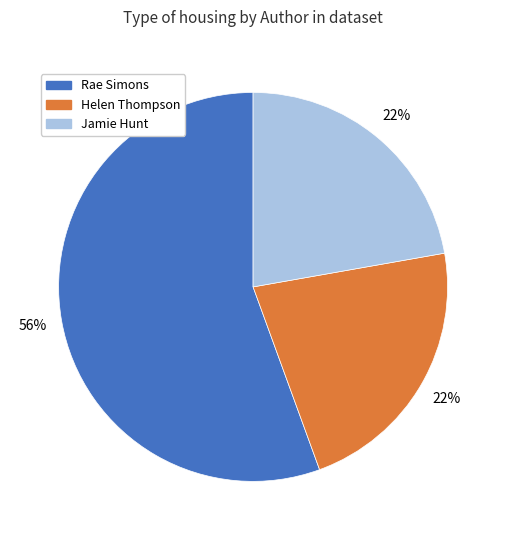

Is there any slice that represents more than half of the pie?

Yes